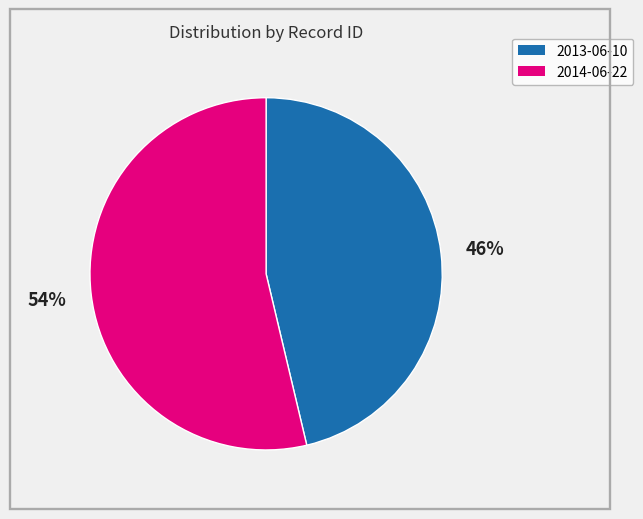

To the nearest percent, what is the average slice percentage?

50%